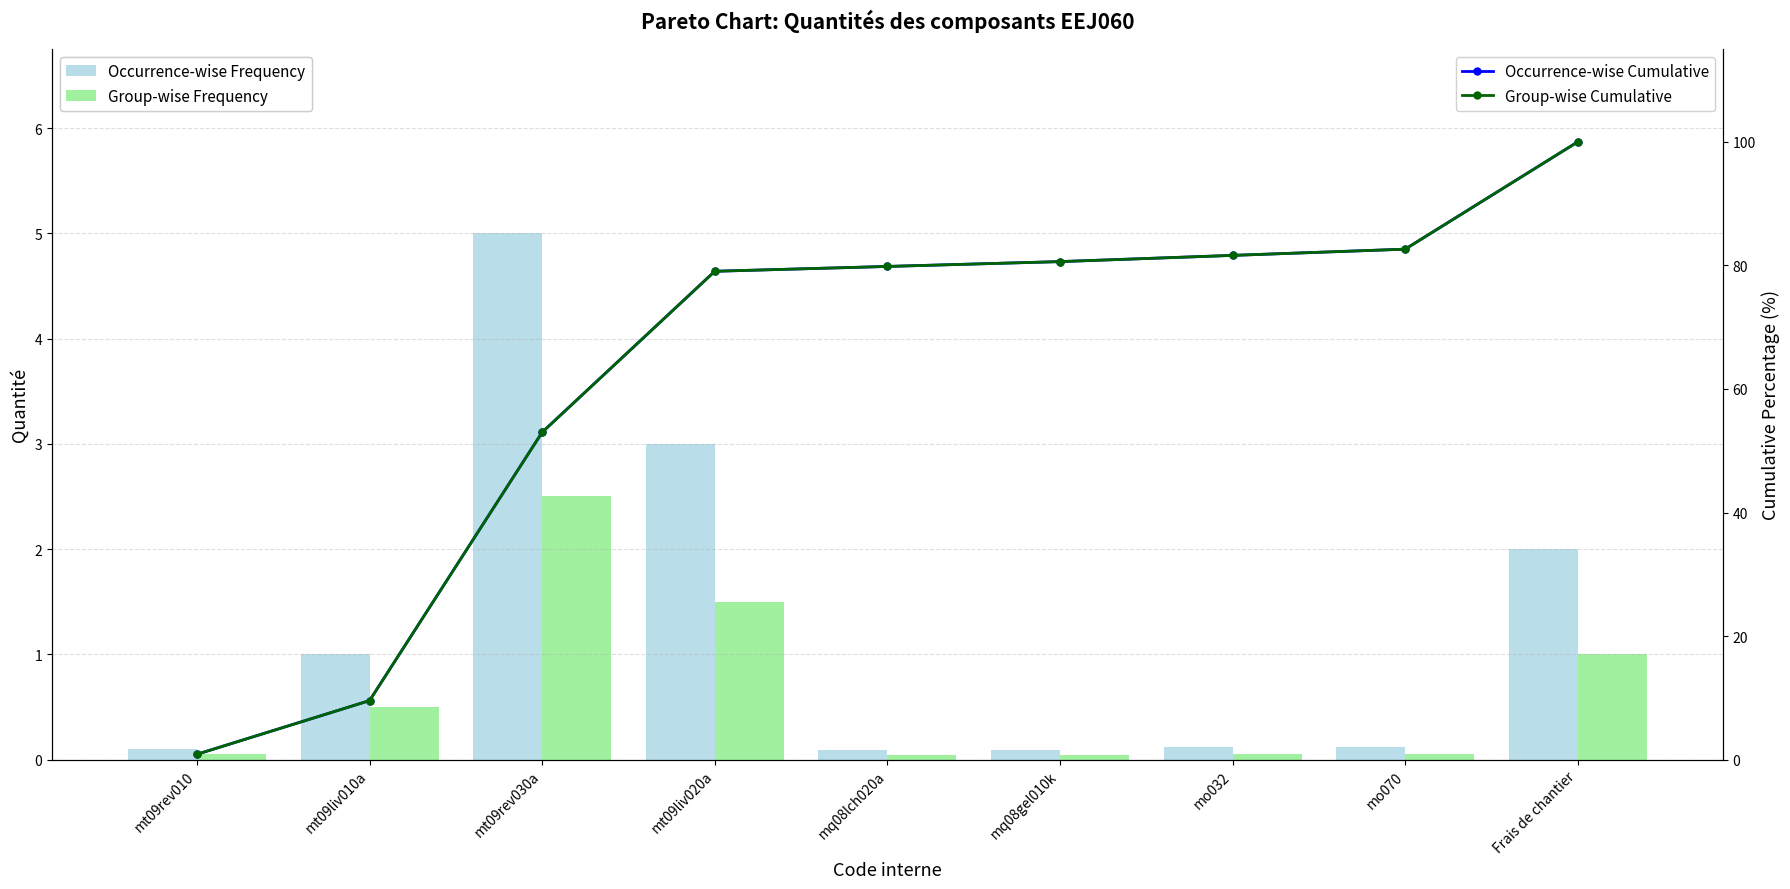

At which label does Group-wise Cumulative first exceed 79?

mt09liv020a